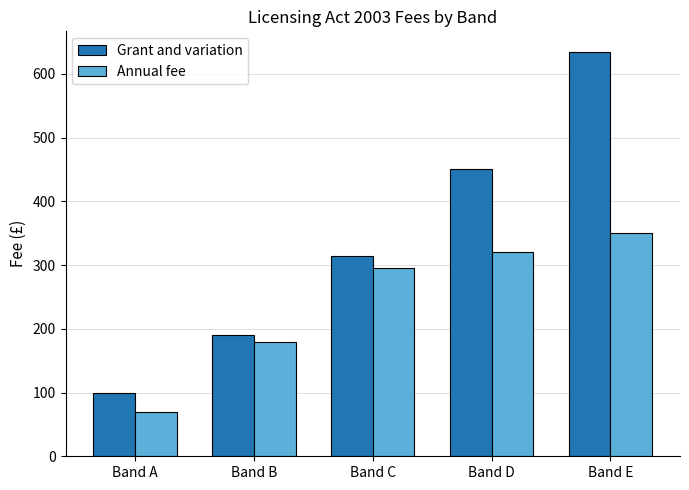

What is the difference between the Annual fee values at Band E and Band C?

55